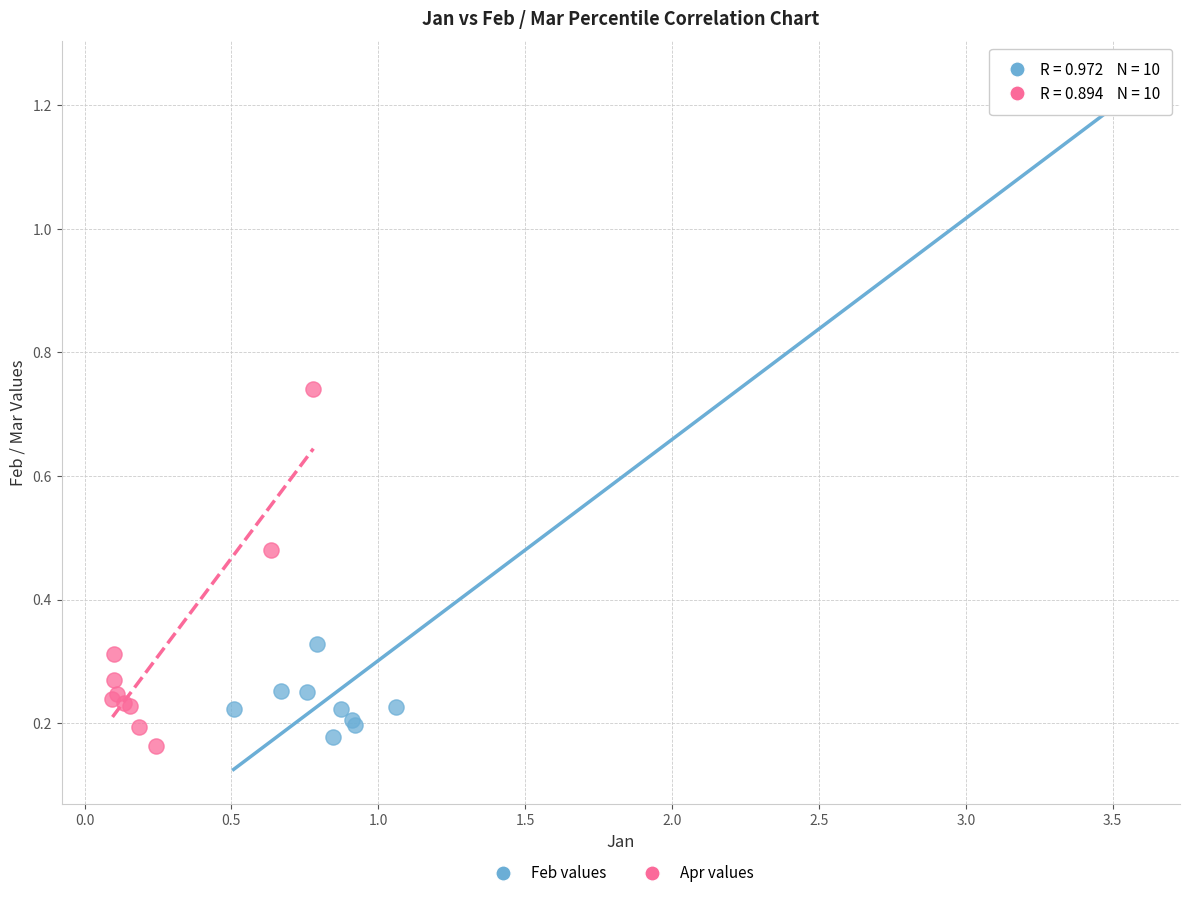

Which series contains the highest Y value?

Feb values